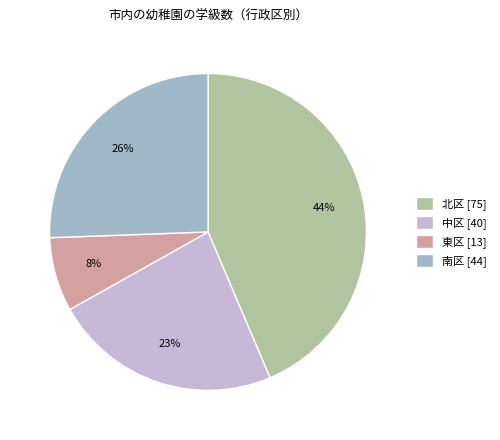

Do 南区 and 東区 together represent more than half of the pie?

No